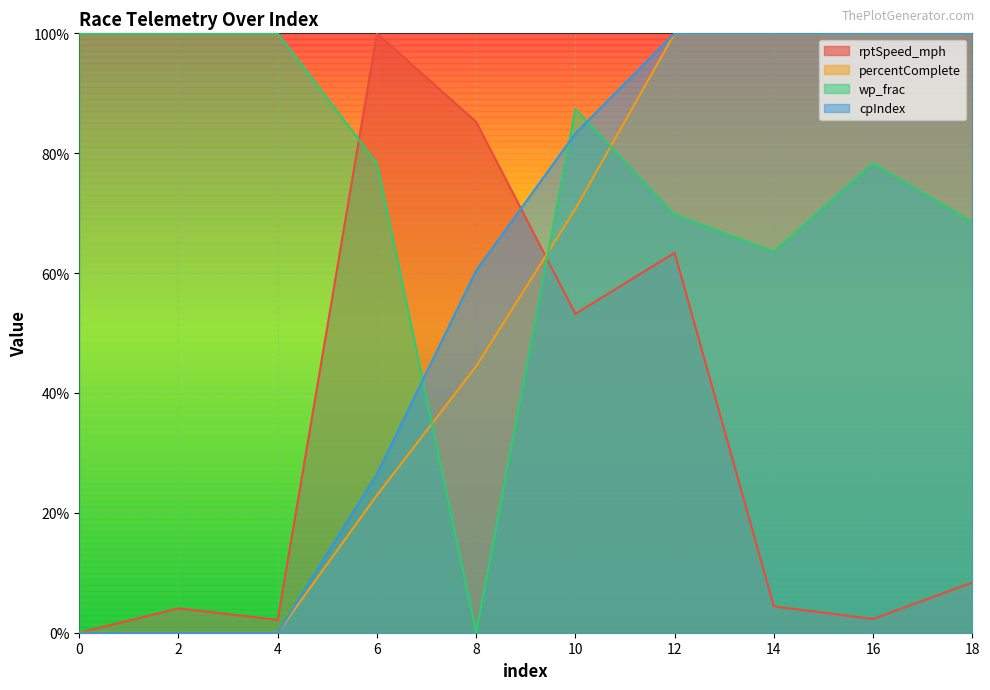

True or false: wp_frac has a value of 0.9 at 12.

False